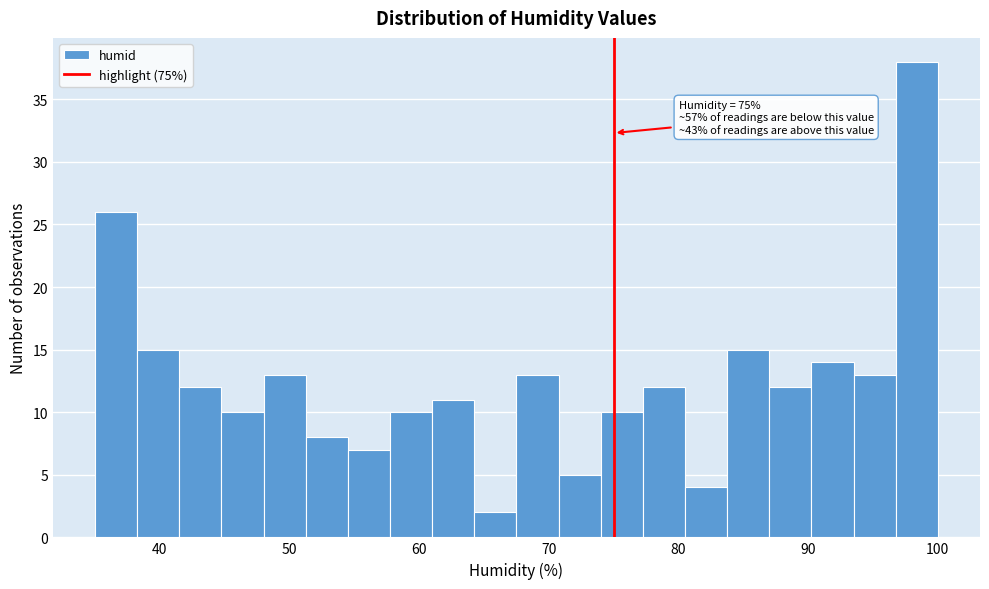

Read against the x-axis, roughly where is the centre of the tallest bar?

98